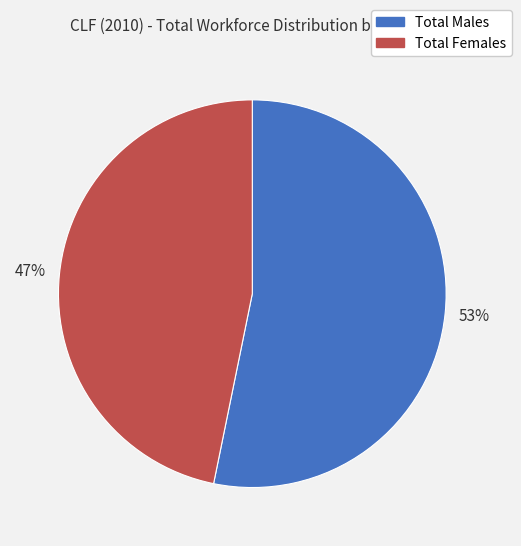

Is Total Females the majority of the pie?

No